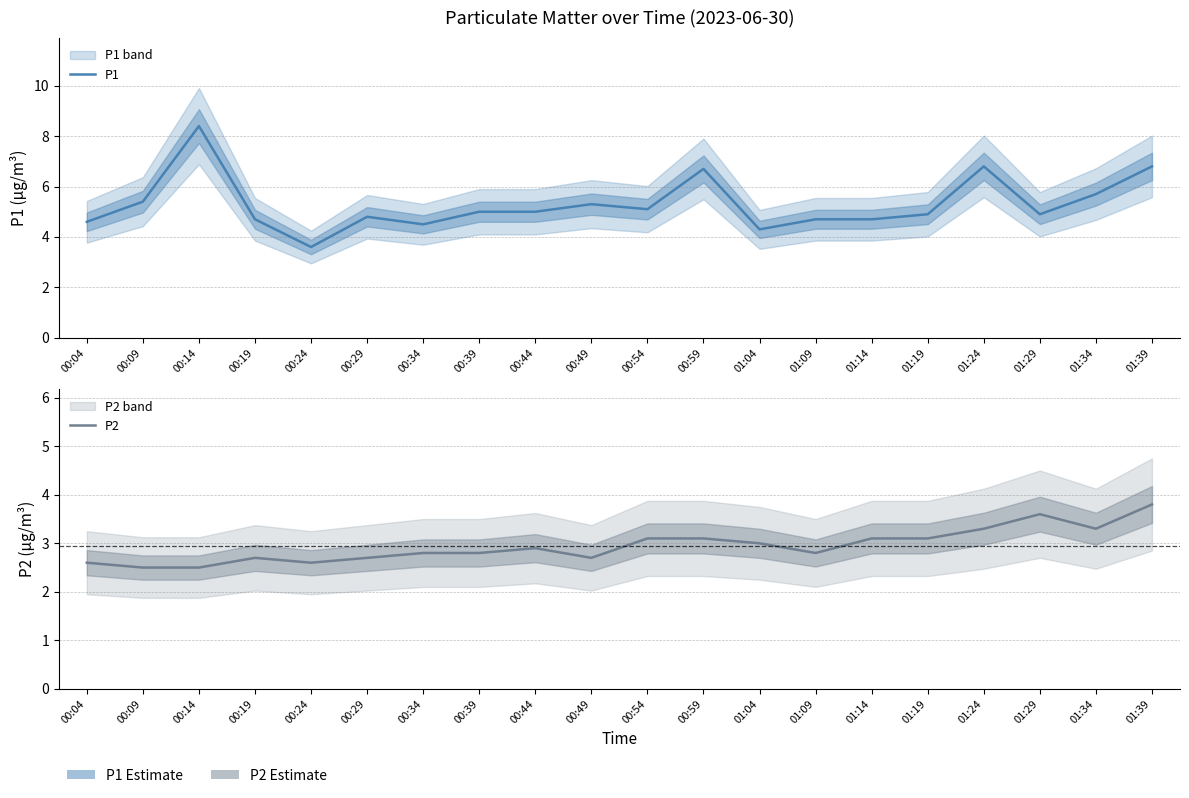

What is the total value across all series at 00:44?

7.9